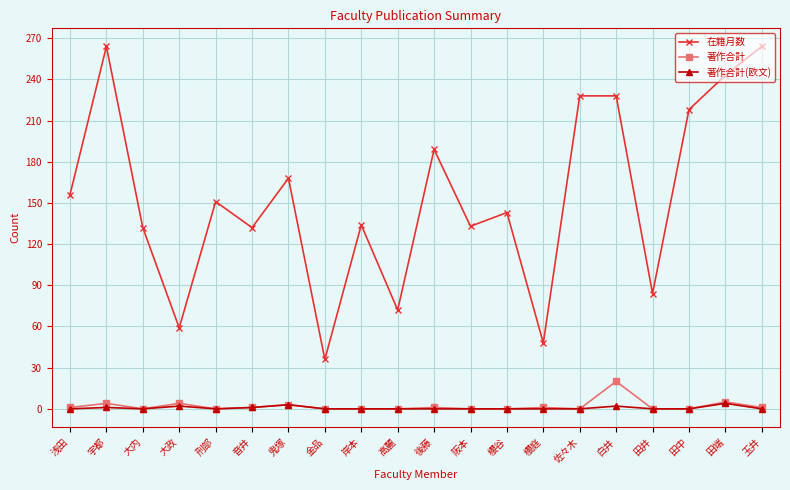

Rank the series by their maximum value, from highest to lowest.

在籍月数, 著作合計, 著作合計(欧文)